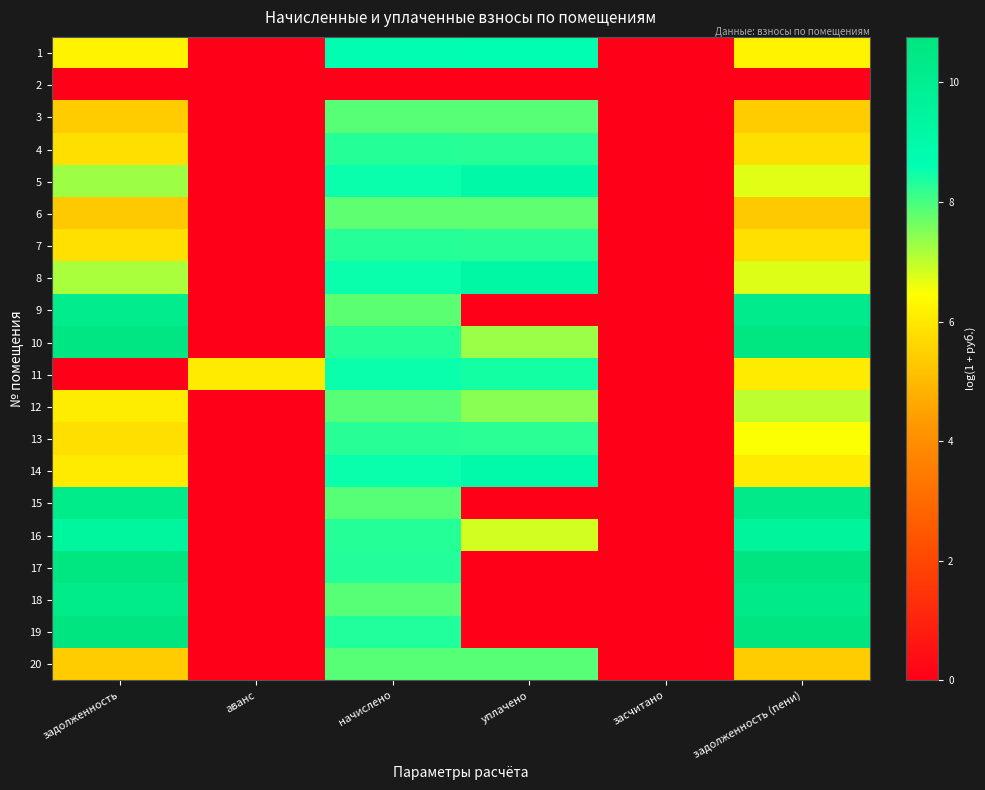

Reading right to left, extract all data points from this chart.

1: задолженность (пени)=6.2	засчитано=0.0	уплачено=8.6	начислено=8.7	аванс=0.0	задолженность=6.2
2: задолженность (пени)=0.0	засчитано=0.0	уплачено=0.0	начислено=0.0	аванс=0.0	задолженность=0.0
3: задолженность (пени)=5.4	засчитано=0.0	уплачено=7.9	начислено=7.9	аванс=0.0	задолженность=5.4
4: задолженность (пени)=5.8	засчитано=0.0	уплачено=8.3	начислено=8.3	аванс=0.0	задолженность=5.8
5: задолженность (пени)=6.7	засчитано=0.0	уплачено=9.1	начислено=8.5	аванс=0.0	задолженность=7.3
6: задолженность (пени)=5.3	засчитано=0.0	уплачено=7.8	начислено=7.8	аванс=0.0	задолженность=5.3
7: задолженность (пени)=5.8	засчитано=0.0	уплачено=8.3	начислено=8.3	аванс=0.0	задолженность=5.8
8: задолженность (пени)=6.7	засчитано=0.0	уплачено=9.1	начислено=8.5	аванс=0.0	задолженность=7.2
9: задолженность (пени)=10.2	засчитано=0.0	уплачено=0.0	начислено=7.8	аванс=0.0	задолженность=10.1
10: задолженность (пени)=10.7	засчитано=0.0	уплачено=7.3	начислено=8.3	аванс=0.0	задолженность=10.6
11: задолженность (пени)=6.0	засчитано=0.0	уплачено=8.4	начислено=8.5	аванс=6.0	задолженность=0.0
12: задолженность (пени)=7.0	засчитано=0.0	уплачено=7.5	начислено=7.9	аванс=0.0	задолженность=6.1
13: задолженность (пени)=6.5	засчитано=0.0	уплачено=8.3	начислено=8.3	аванс=0.0	задолженность=5.8
14: задолженность (пени)=6.0	засчитано=0.0	уплачено=9.0	начислено=8.5	аванс=0.0	задолженность=6.0
15: задолженность (пени)=10.3	засчитано=0.0	уплачено=0.0	начислено=7.9	аванс=0.0	задолженность=10.3
16: задолженность (пени)=9.5	засчитано=0.0	уплачено=6.8	начислено=8.3	аванс=0.0	задолженность=9.4
17: задолженность (пени)=10.7	засчитано=0.0	уплачено=0.0	начислено=8.3	аванс=0.0	задолженность=10.7
18: задолженность (пени)=10.3	засчитано=0.0	уплачено=0.0	начислено=7.9	аванс=0.0	задолженность=10.3
19: задолженность (пени)=10.8	засчитано=0.0	уплачено=0.0	начислено=8.3	аванс=0.0	задолженность=10.7
20: задолженность (пени)=5.4	засчитано=0.0	уплачено=7.9	начислено=7.9	аванс=0.0	задолженность=5.4